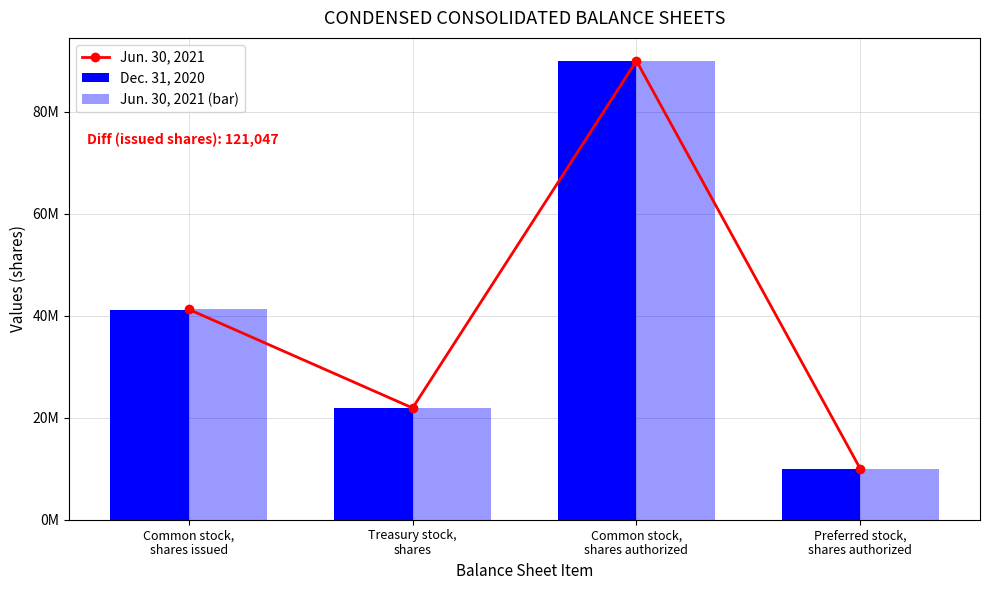

What is the sum of the Jun. 30, 2021 values at Common stock,
shares authorized and Preferred stock,
shares authorized?

100000000